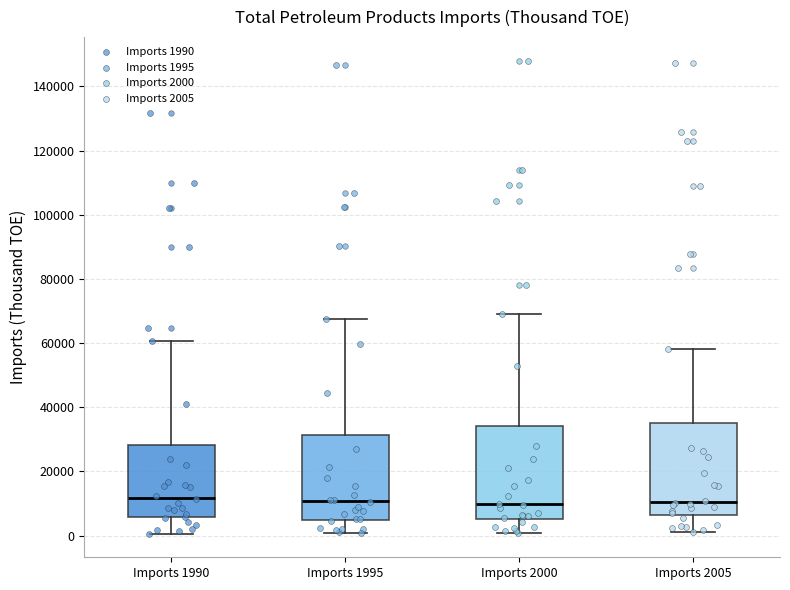

Reading left to right, read every box against the y-axis: the position of its median line, the range the box covers, and the ends of its whiskers. The values are not printed on the chart, so give them approximately, as read against the axis.

Imports 1990: median 12000, box 6000 to 28000, whiskers 0 to 60000
Imports 1995: median 10000, box 4000 to 32000, whiskers 0 to 68000
Imports 2000: median 10000, box 6000 to 34000, whiskers 0 to 70000
Imports 2005: median 10000, box 6000 to 36000, whiskers 2000 to 58000